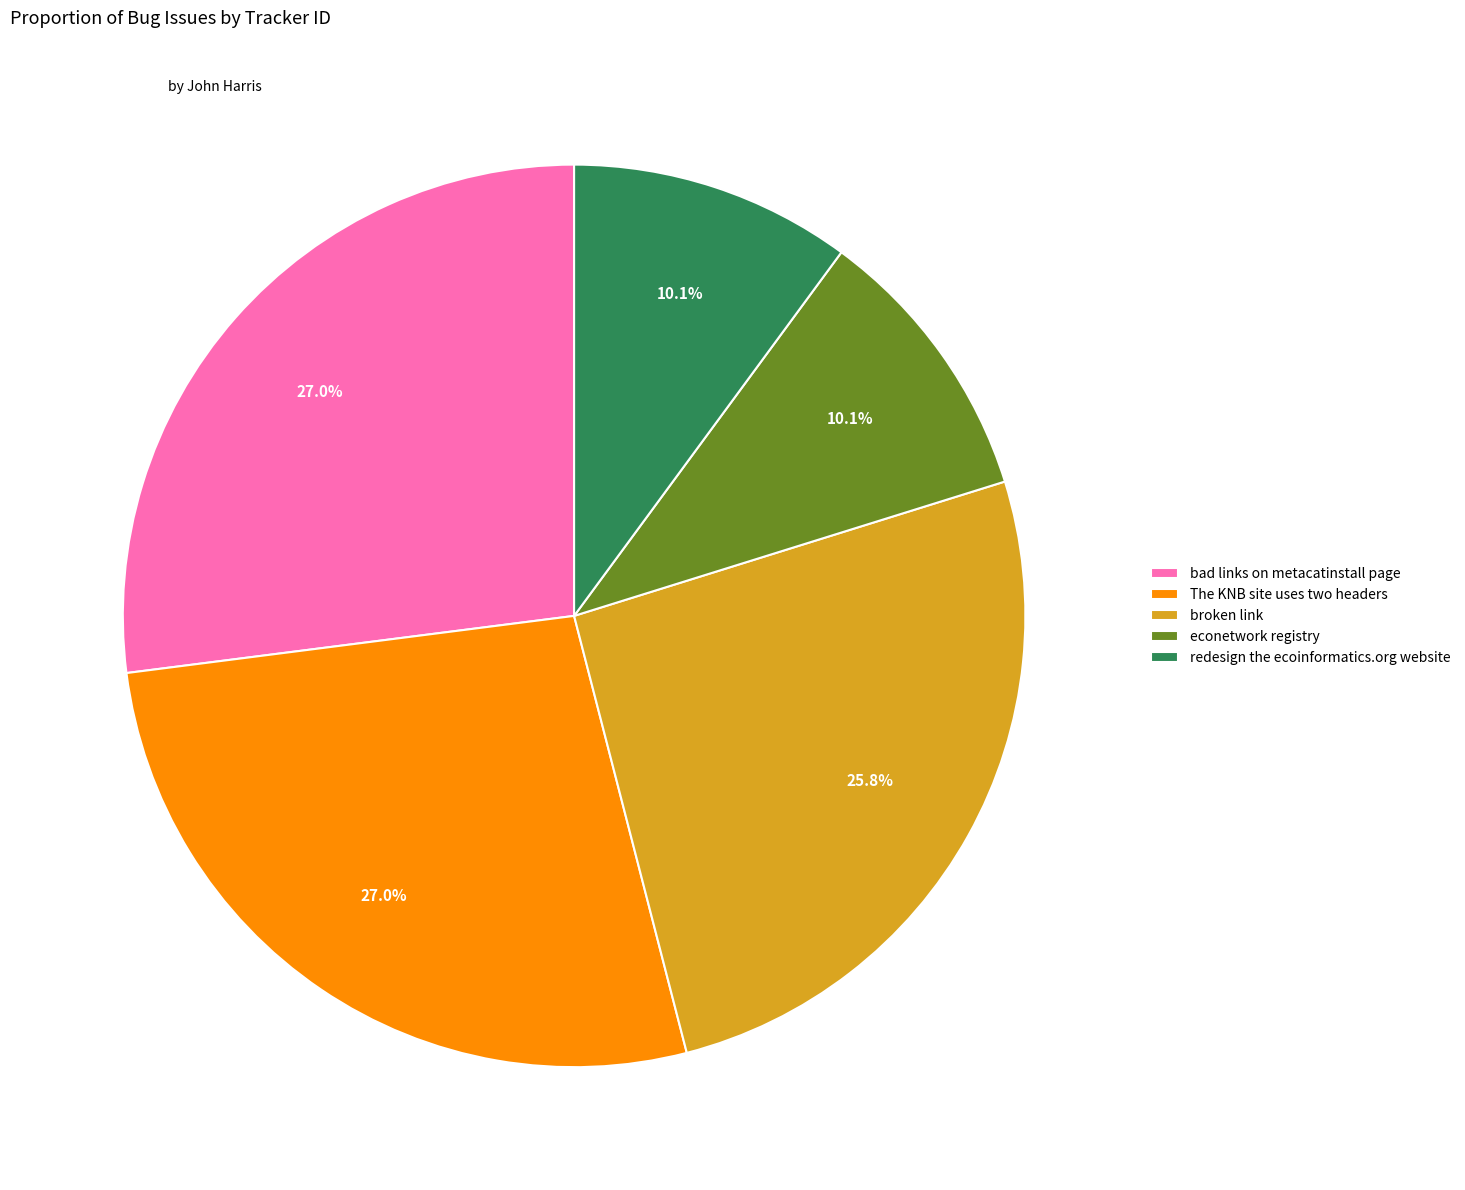

Combined, what portion of the pie is redesign the ecoinformatics.org website and The KNB site uses two headers?

37.1%